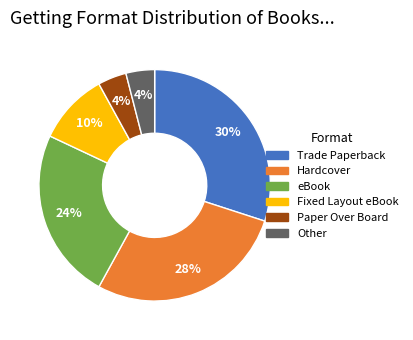

The Paper Over Board slice represents 4% of the pie. True or false?

True